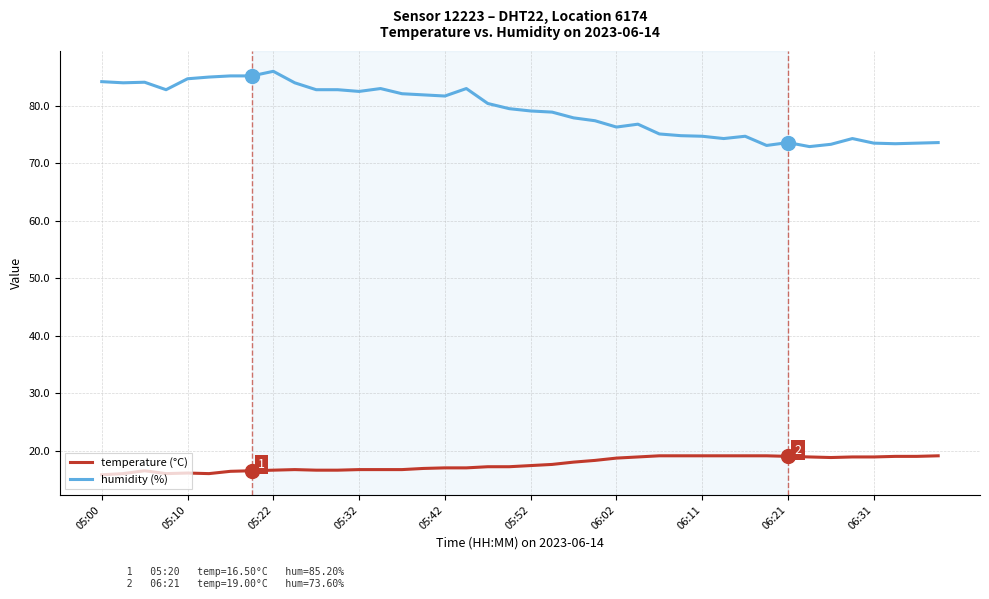

True or false: temperature (°C) and humidity (%) cross at least once.

False